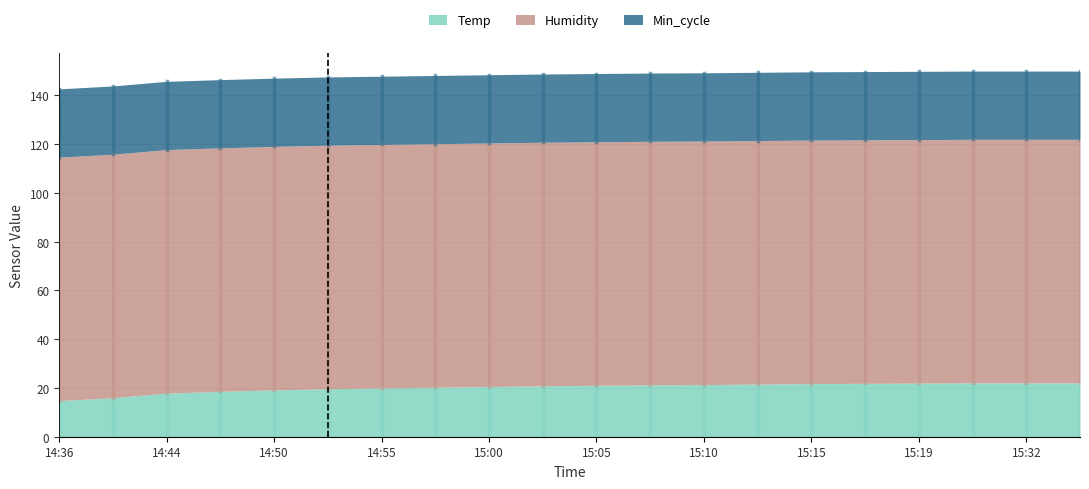

True or false: Min_cycle has a value of 28.0 at 14:55.

True